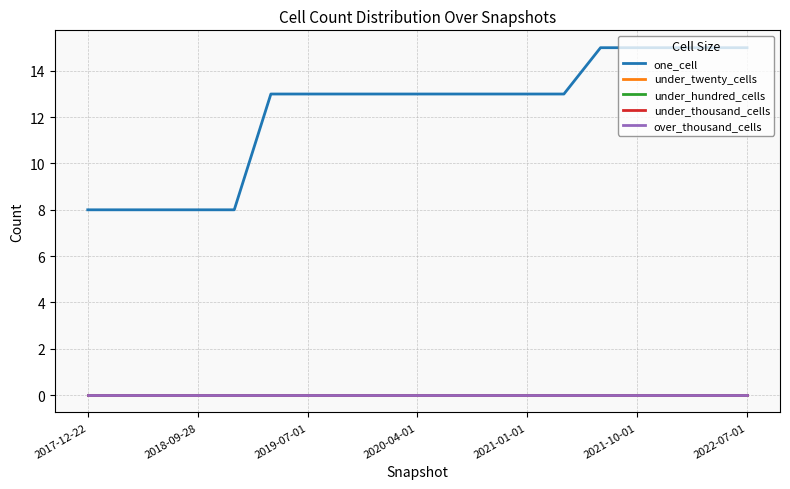

True or false: one_cell and over_thousand_cells cross at least once.

False